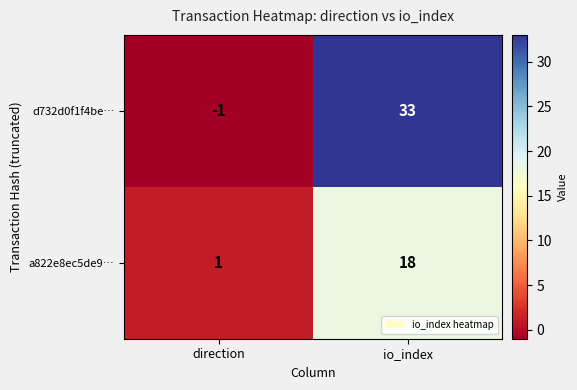

The a822e8ec5de9… series shows 0 at direction. True or false?

False